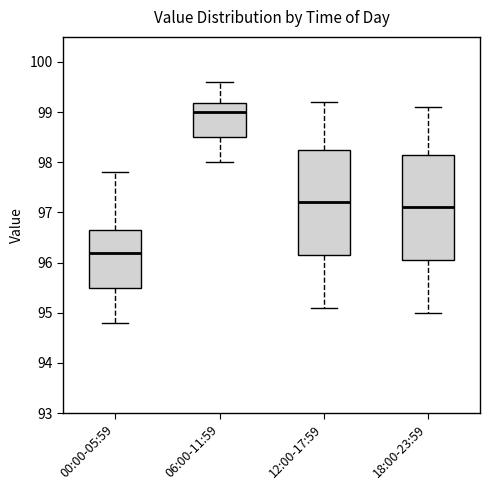

Where is the upper edge of the box for 06:00-11:59 on the y-axis? The values are not printed on the chart, so give them approximately, as read against the axis.

99.2